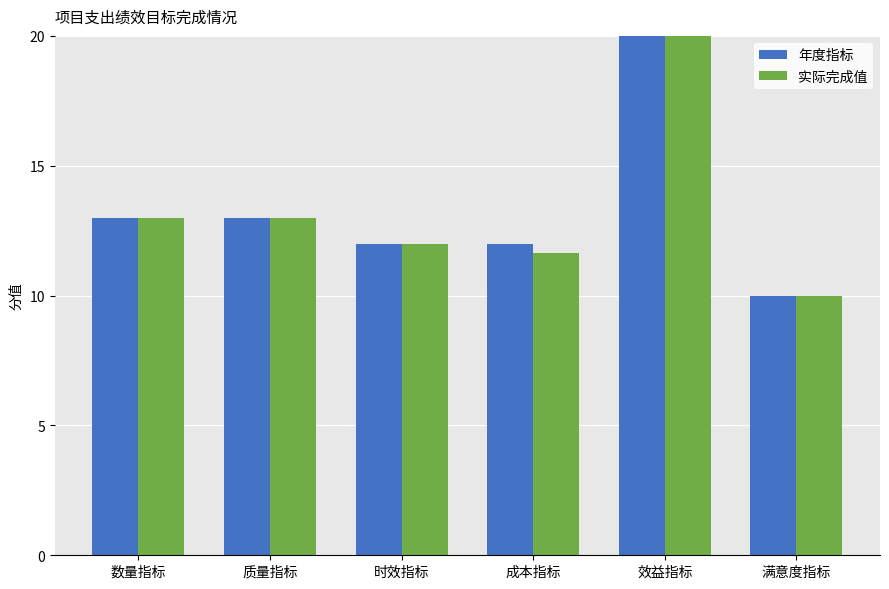

Rank the series by their maximum value, from lowest to highest.

年度指标, 实际完成值